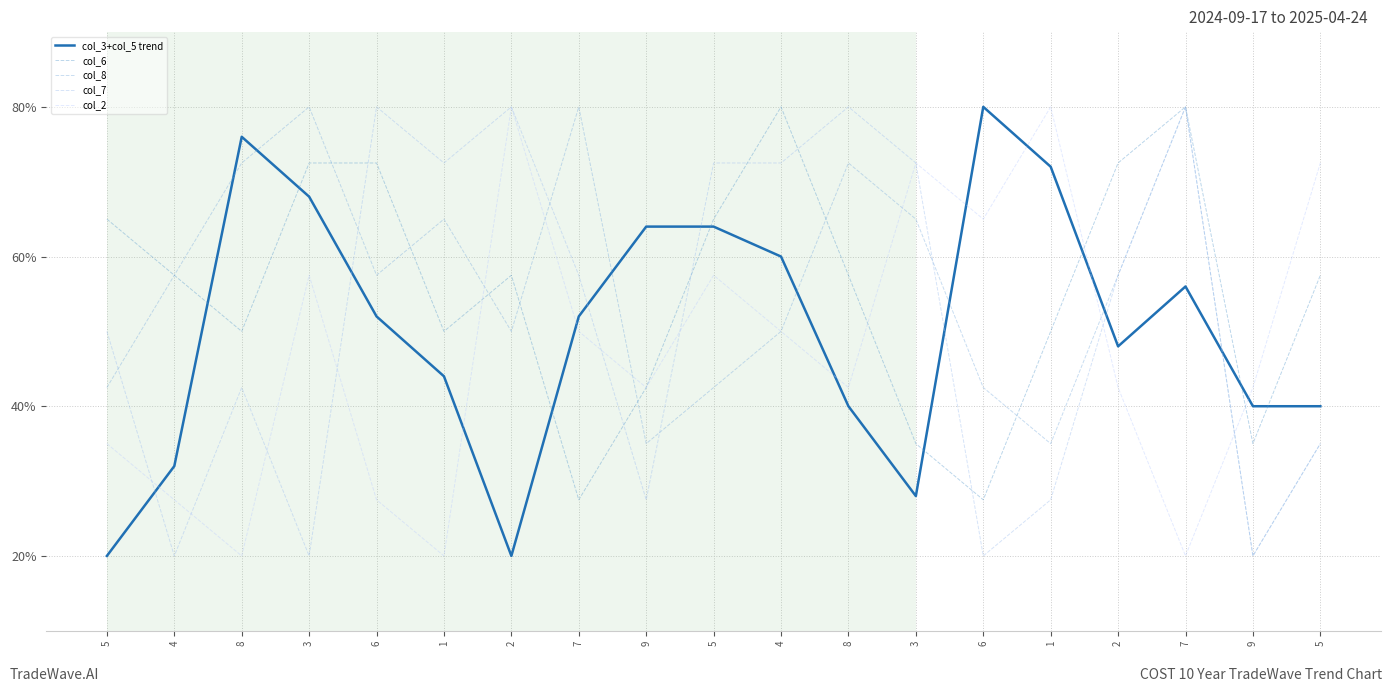

What is the minimum value for col_8?

20.0